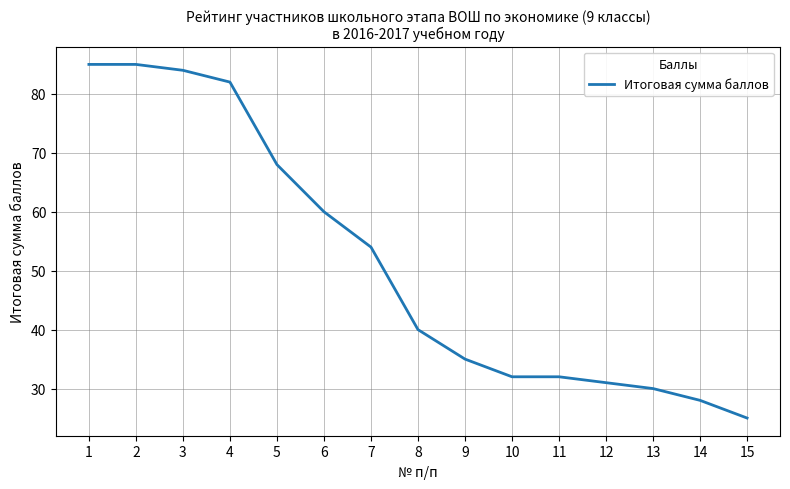

True or false: the data shows 12 at 14.

False